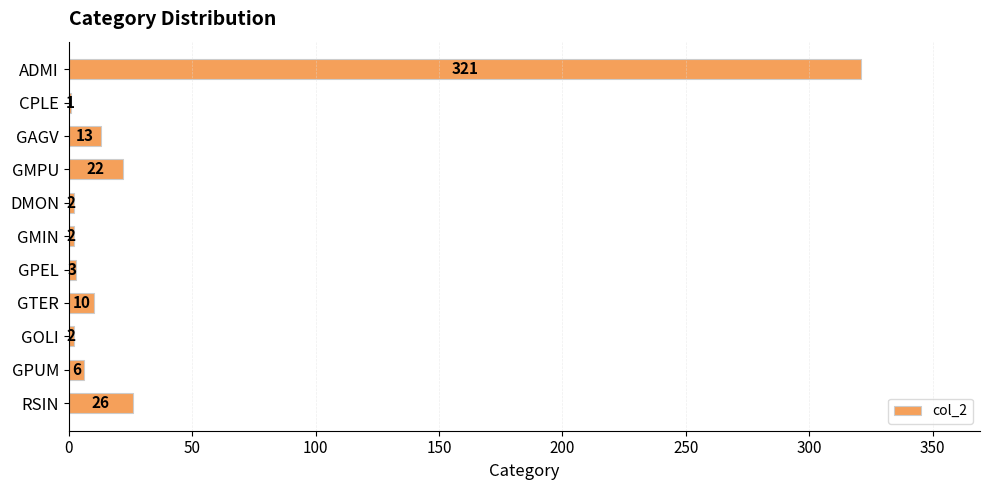

The value at GMPU is 22. True or false?

True